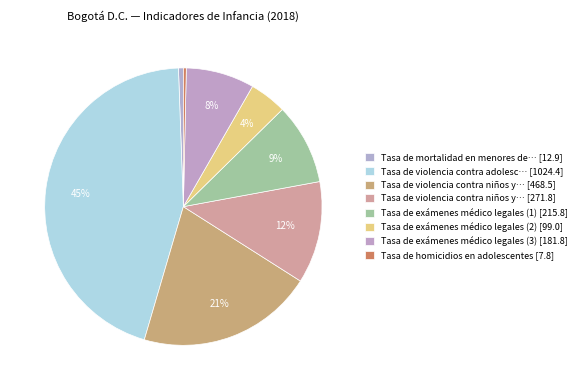

How many segments does this pie chart have?

8